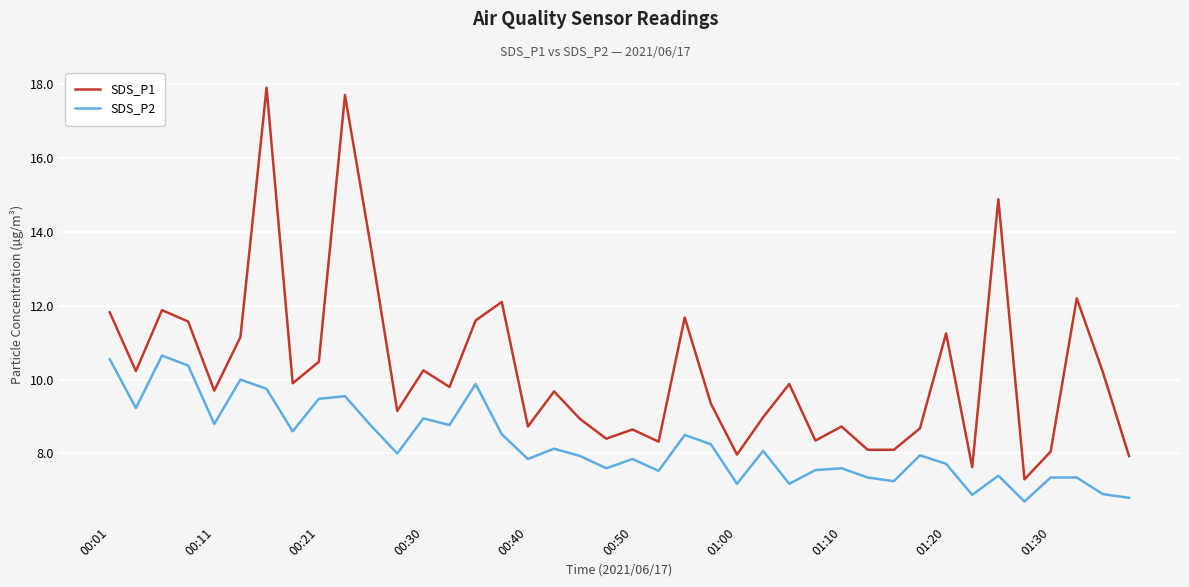

List the series in order of their peak value, highest first.

SDS_P1, SDS_P2